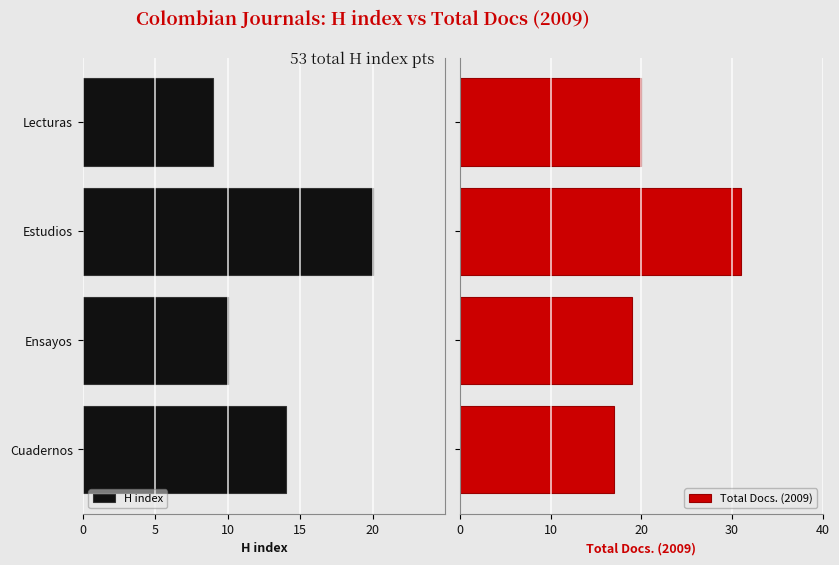

What is the maximum value for Total Docs. (2009)?

31